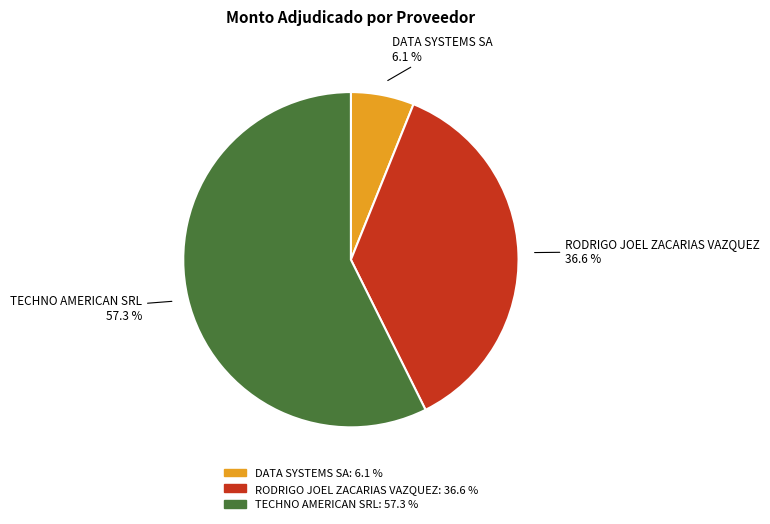

What percentage is the DATA SYSTEMS SA slice, to the nearest percent?

6%